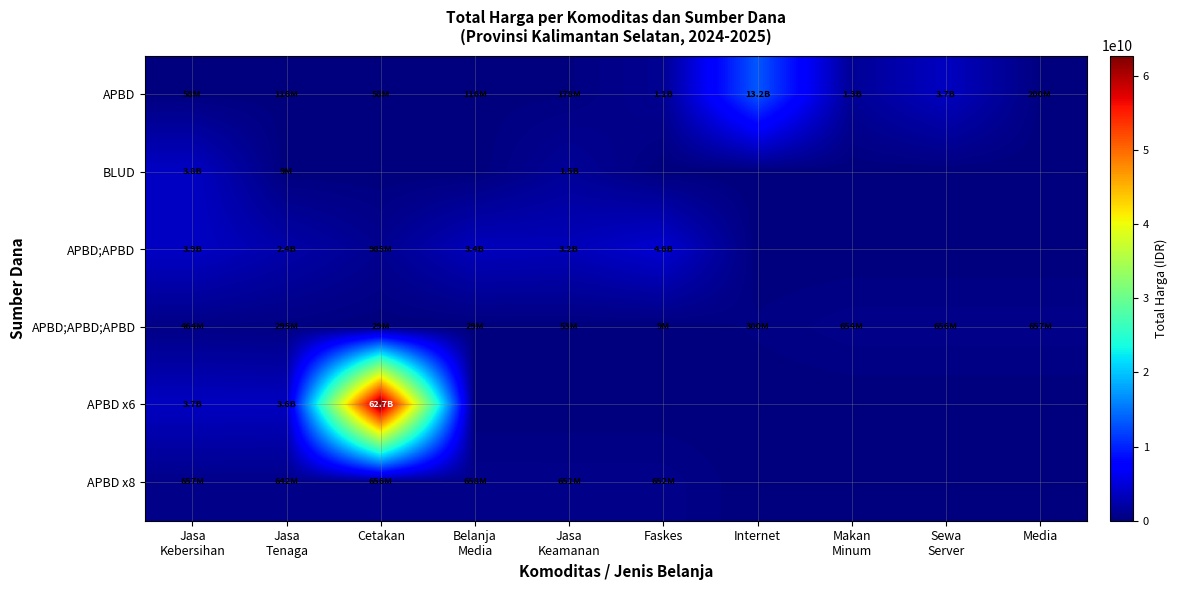

How many categories are shown in the chart?

10